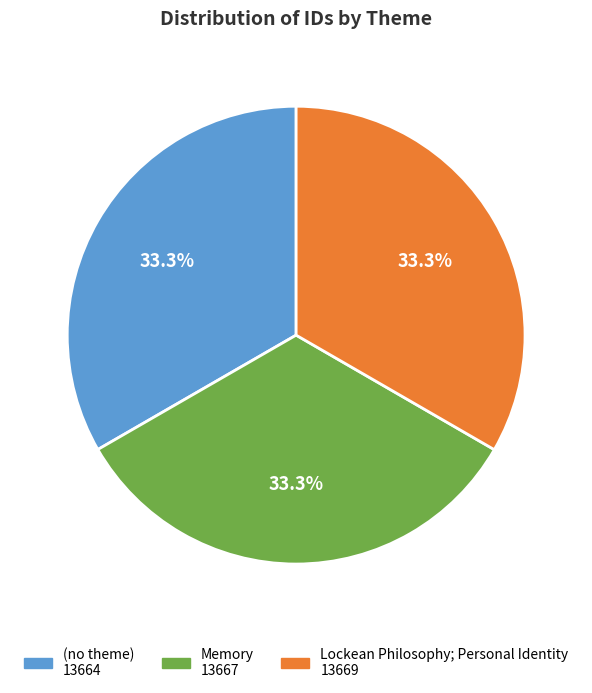

To the nearest percent, what percentage of the pie is Memory?

33%